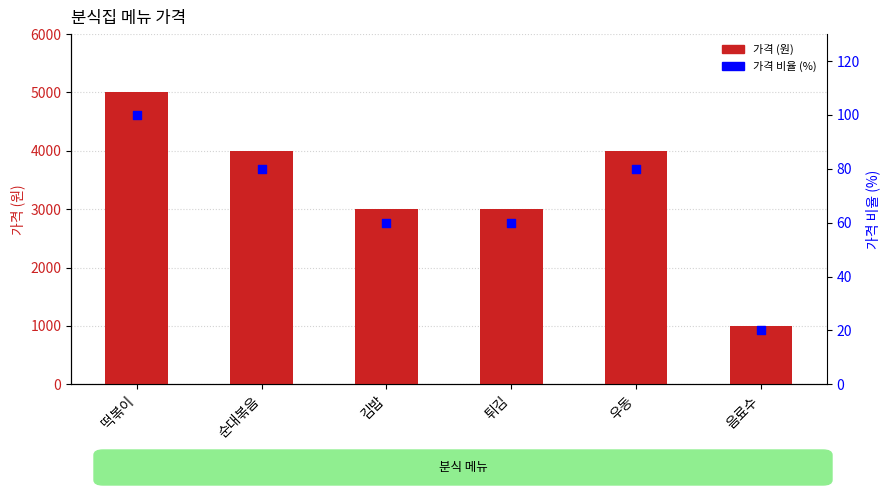

Which series reaches the minimum Y coordinate?

가격 비율 (%)